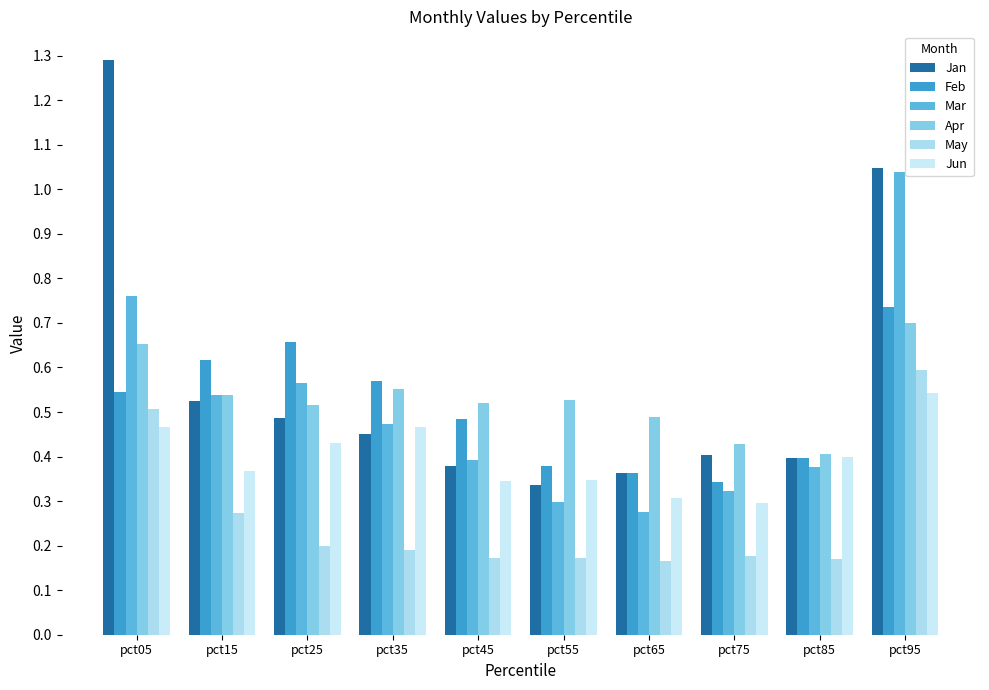

Reading left to right, transcribe all the data shown in this chart.

Jan: pct05=1.3	pct15=0.5	pct25=0.5	pct35=0.5	pct45=0.4	pct55=0.3	pct65=0.4	pct75=0.4	pct85=0.4	pct95=1.0
Feb: pct05=0.5	pct15=0.6	pct25=0.7	pct35=0.6	pct45=0.5	pct55=0.4	pct65=0.4	pct75=0.3	pct85=0.4	pct95=0.7
Mar: pct05=0.8	pct15=0.5	pct25=0.6	pct35=0.5	pct45=0.4	pct55=0.3	pct65=0.3	pct75=0.3	pct85=0.4	pct95=1.0
Apr: pct05=0.7	pct15=0.5	pct25=0.5	pct35=0.6	pct45=0.5	pct55=0.5	pct65=0.5	pct75=0.4	pct85=0.4	pct95=0.7
May: pct05=0.5	pct15=0.3	pct25=0.2	pct35=0.2	pct45=0.2	pct55=0.2	pct65=0.2	pct75=0.2	pct85=0.2	pct95=0.6
Jun: pct05=0.5	pct15=0.4	pct25=0.4	pct35=0.5	pct45=0.3	pct55=0.3	pct65=0.3	pct75=0.3	pct85=0.4	pct95=0.5